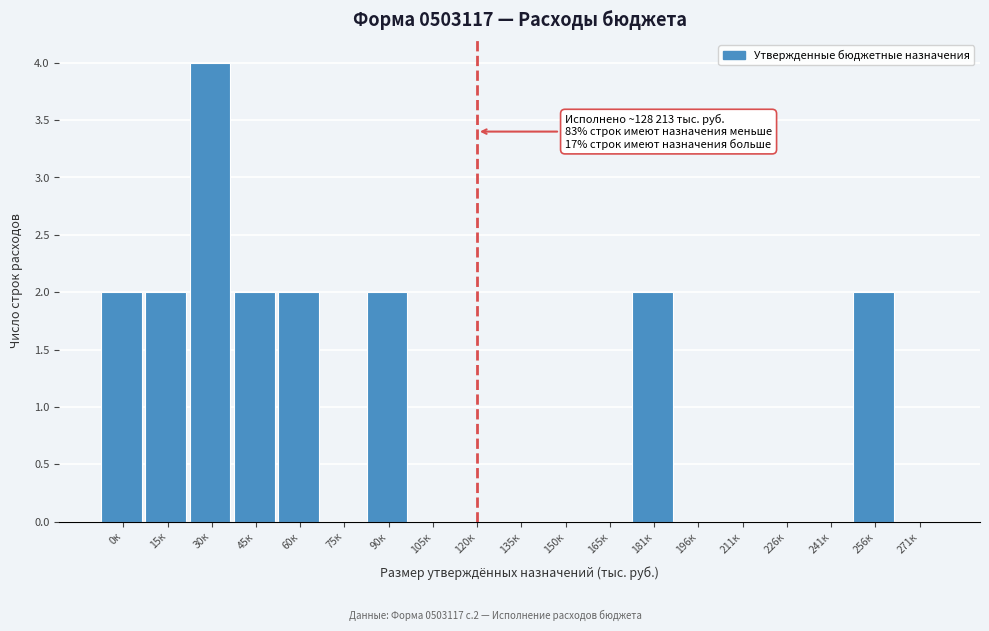

Reading left to right, what are all the values shown in this chart?

0к=2	15к=2	30к=4	45к=2	60к=2	75к=0	90к=2	105к=0	120к=0	135к=0	150к=0	165к=0	181к=2	196к=0	211к=0	226к=0	241к=0	256к=2	271к=0